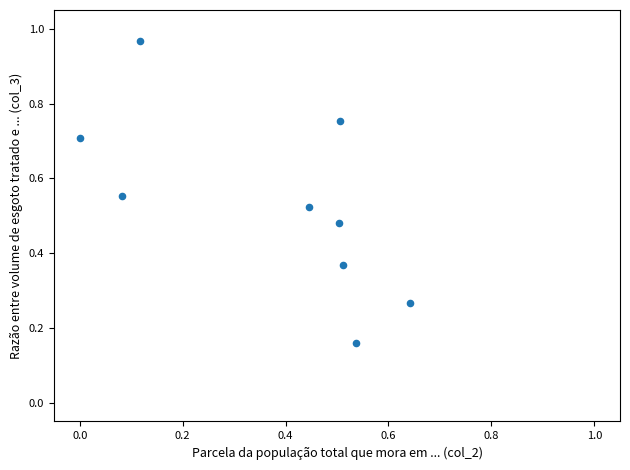

Count the number of points in this scatter plot.

9